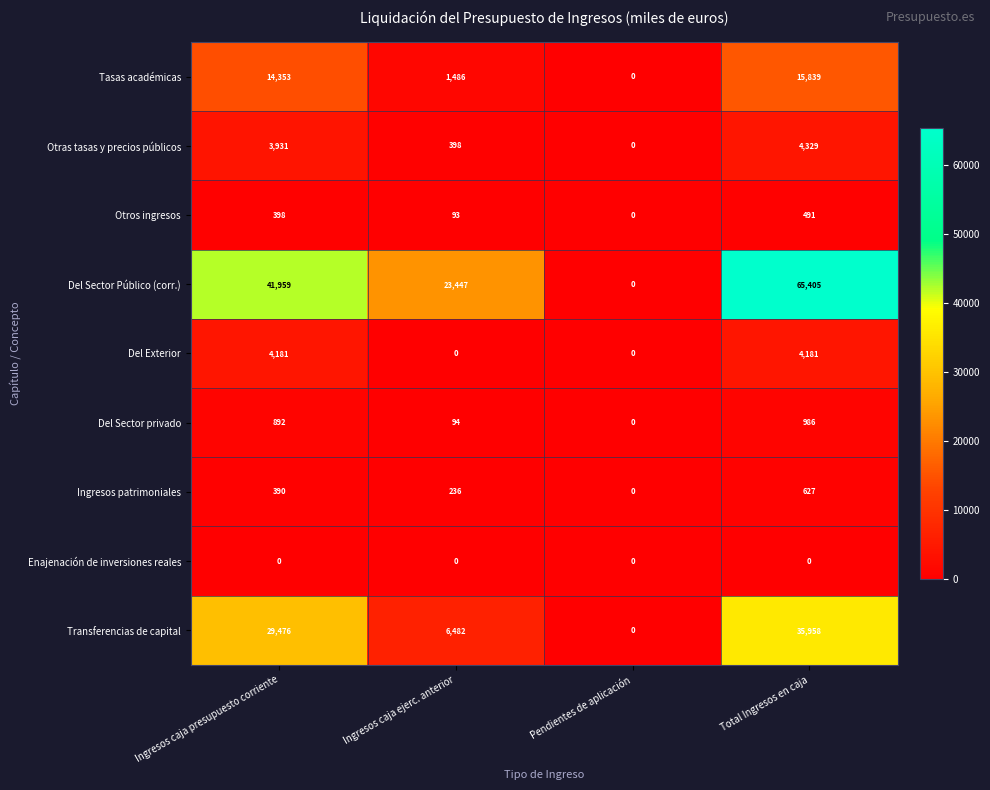

At which category is the sum across all series the highest?

Total Ingresos en caja